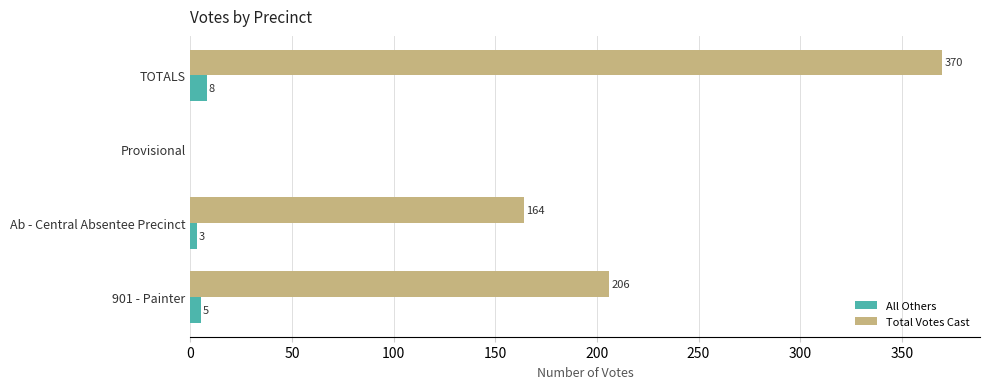

At which label does All Others reach its peak?

TOTALS